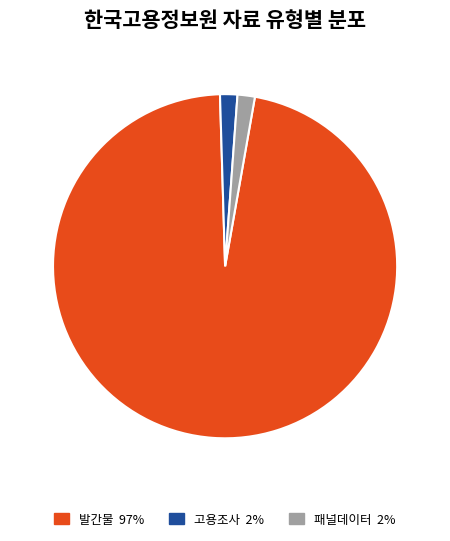

Between 발간물 and 패널데이터, which is larger?

발간물